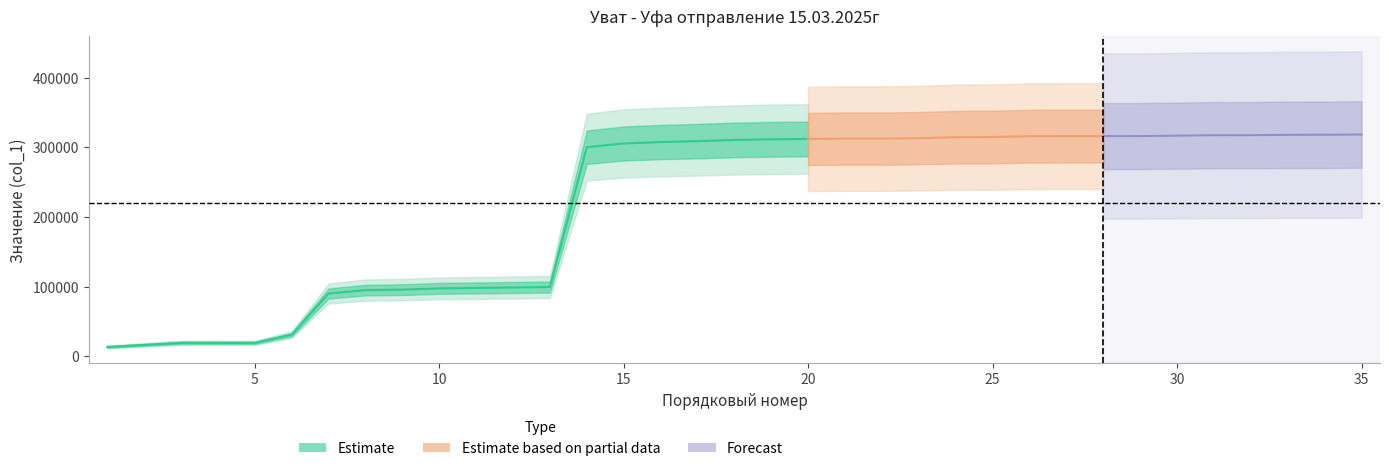

How many data points does each series have?

35